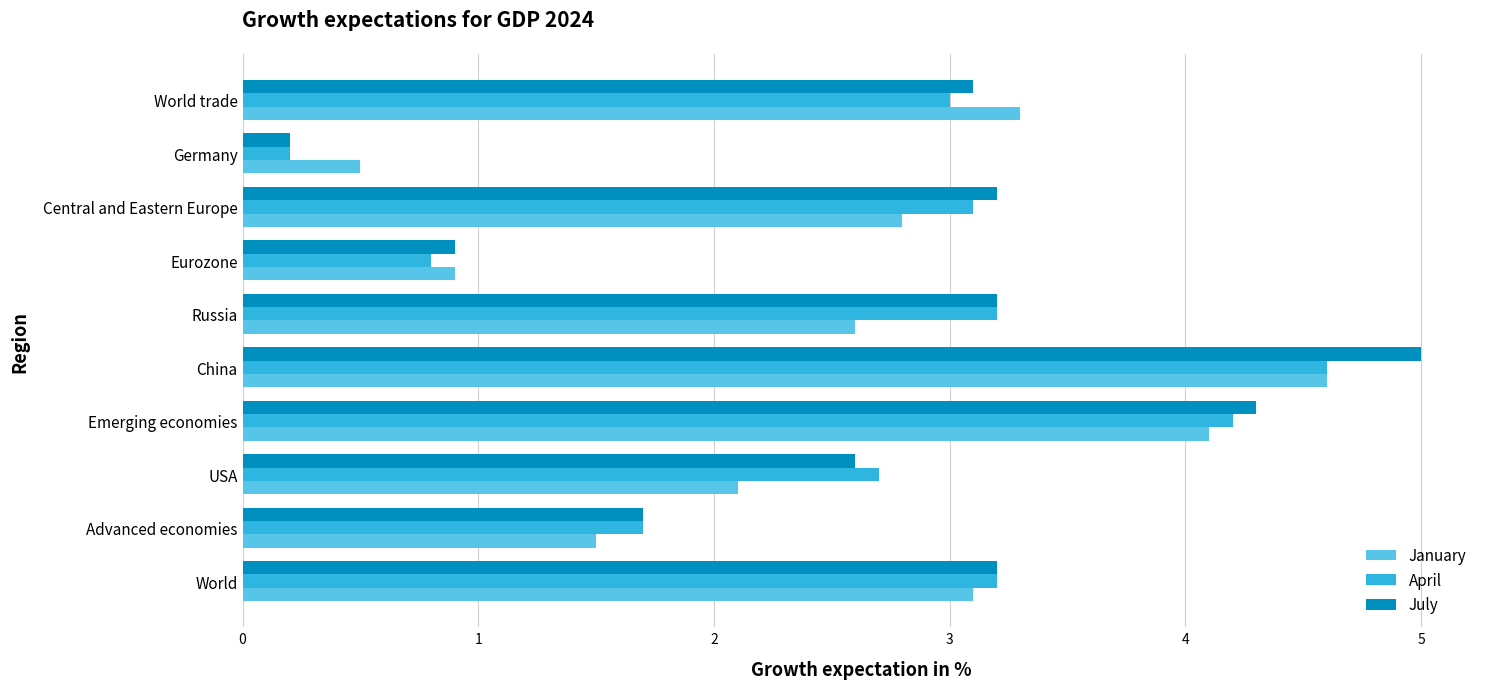

Rank the series by their average value, from lowest to highest.

January, April, July